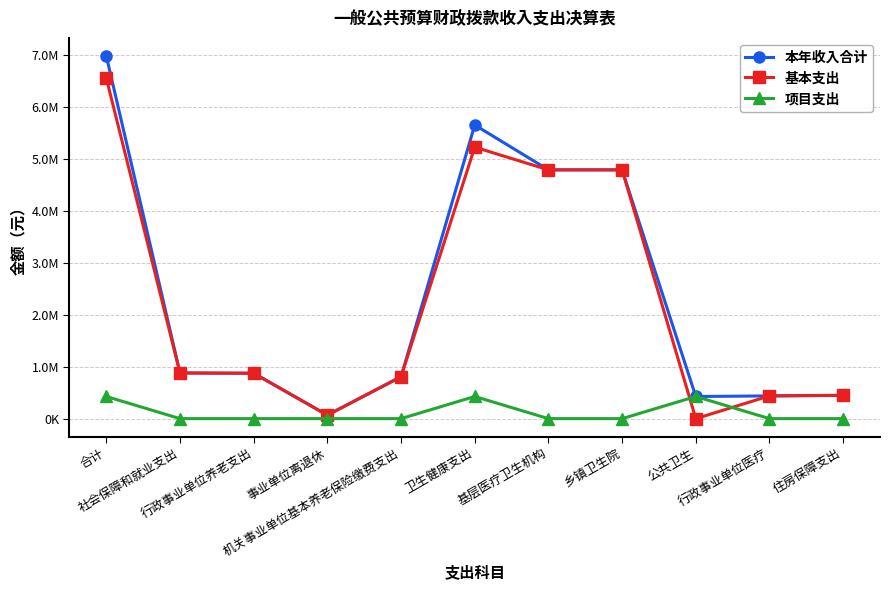

Is this an area chart (filled region under the line)?

No